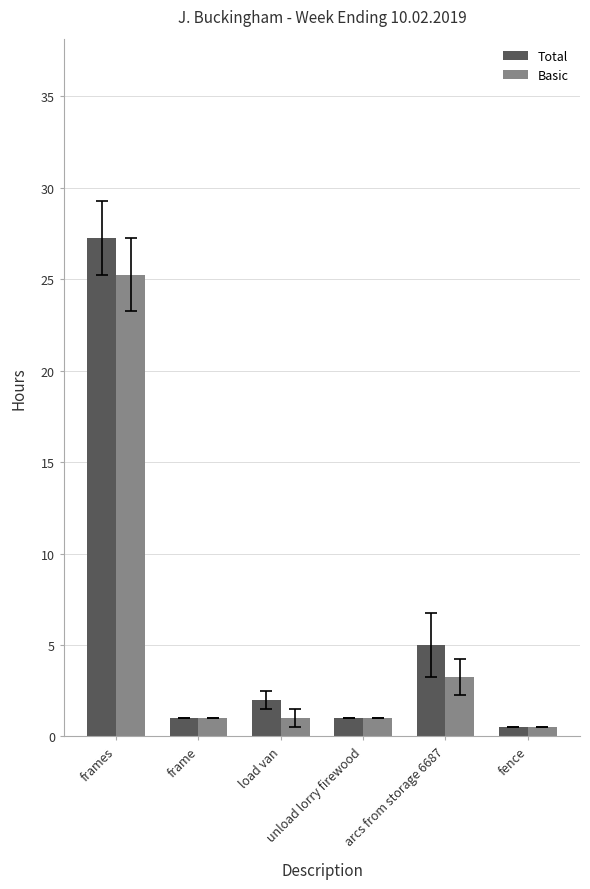

Count the number of categories in the chart.

6